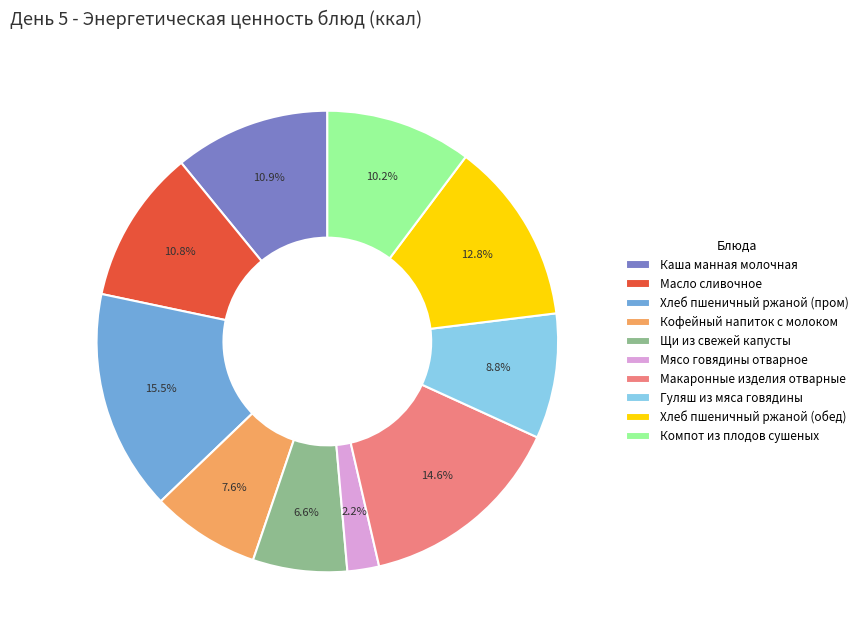

To the nearest percent, what is the average slice percentage?

10%